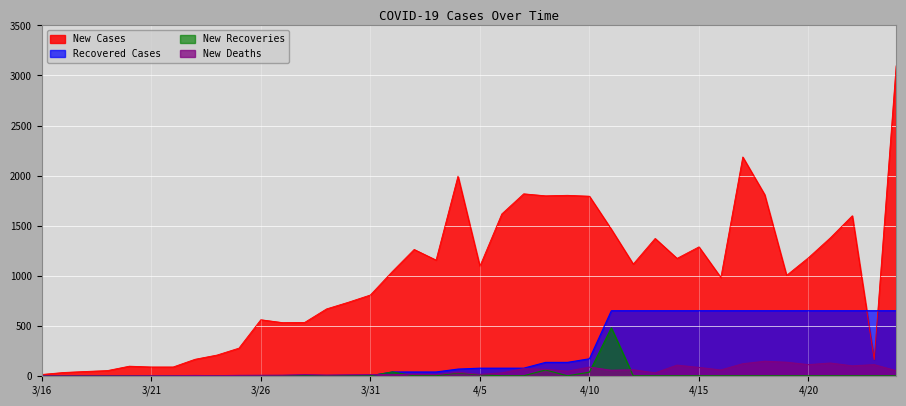

The value of New Recoveries at 4/13 is 0. True or false?

True